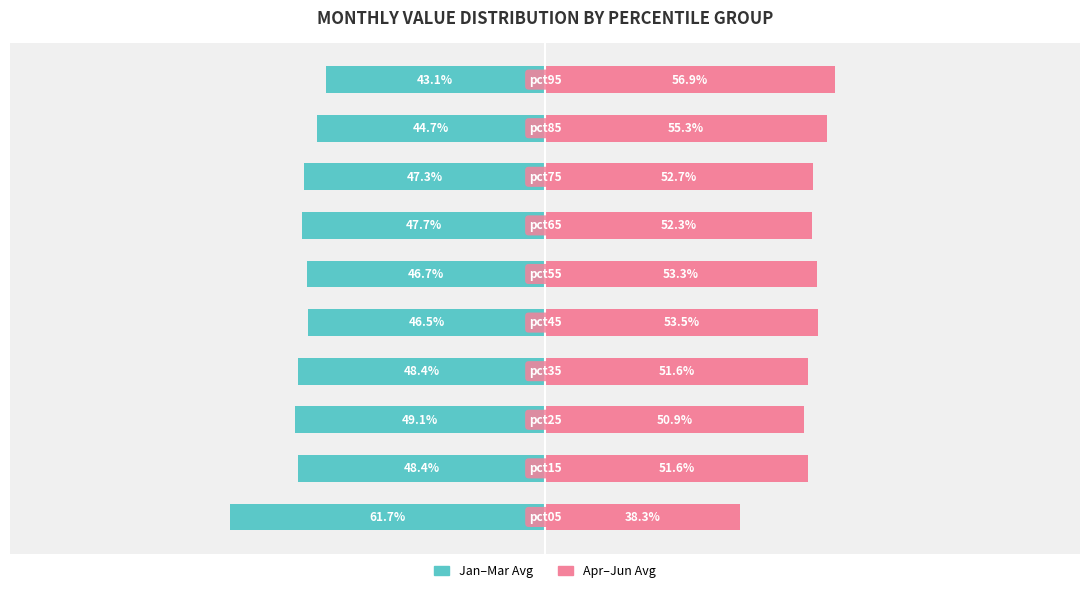

How many bars are there in each group?

2